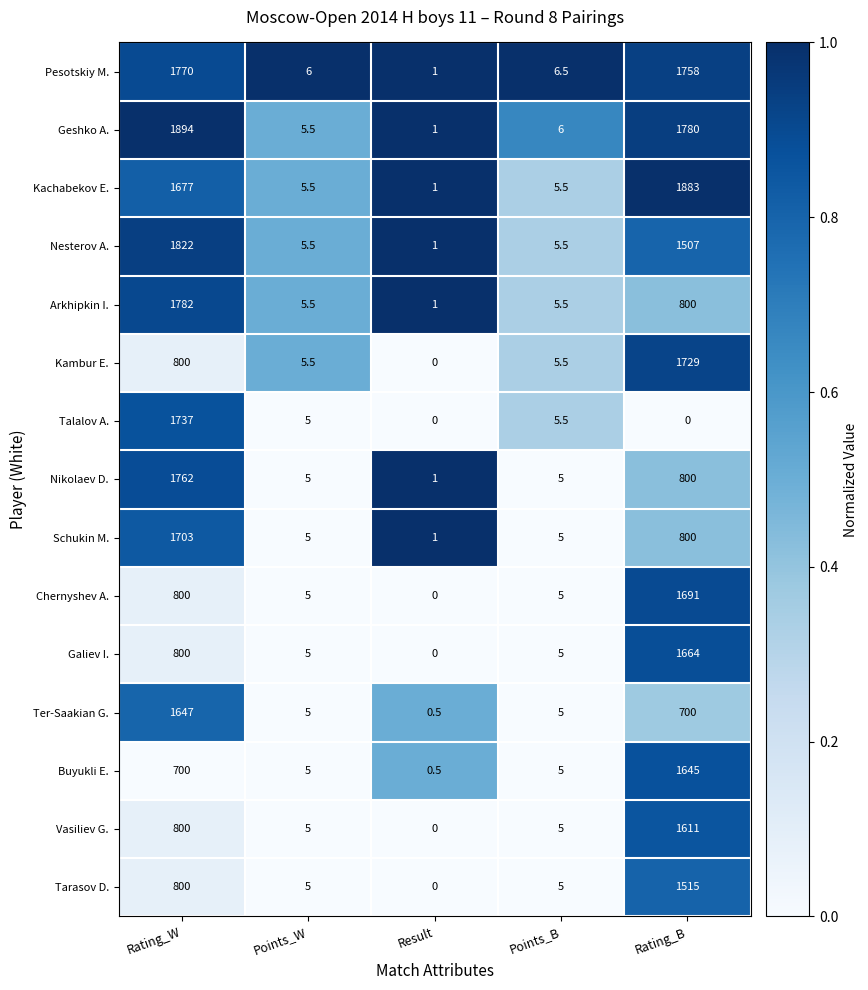

At which category does the chart reach its peak across all series?

Rating_W